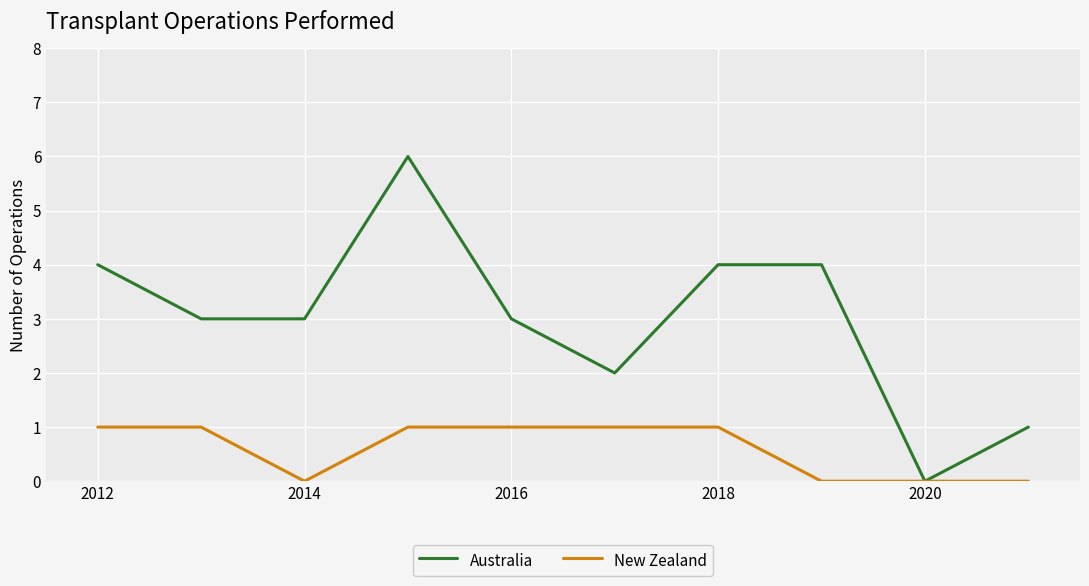

List the series in order of their overall mean, highest first.

Australia, New Zealand